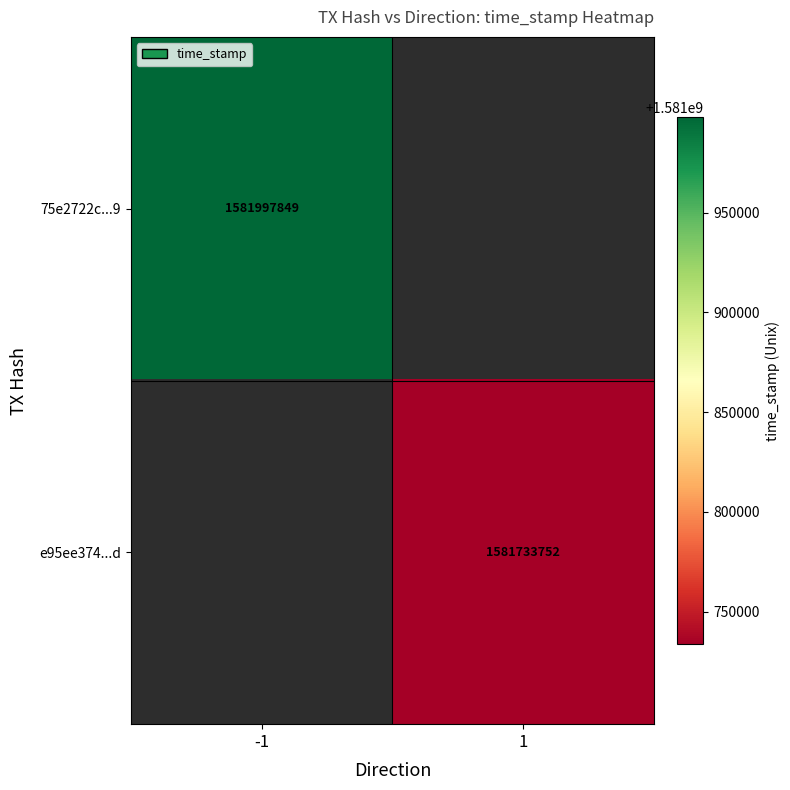

The e95ee374...d series shows 1581733752 at 1. True or false?

True